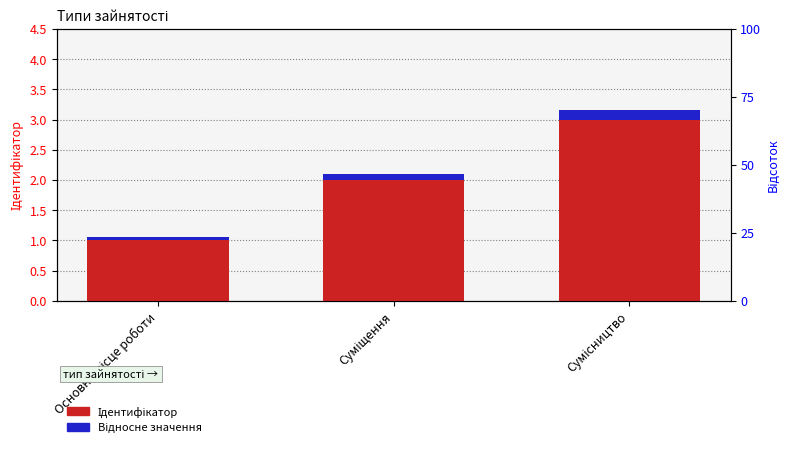

At how many categories does at least one series exceed 1?

2